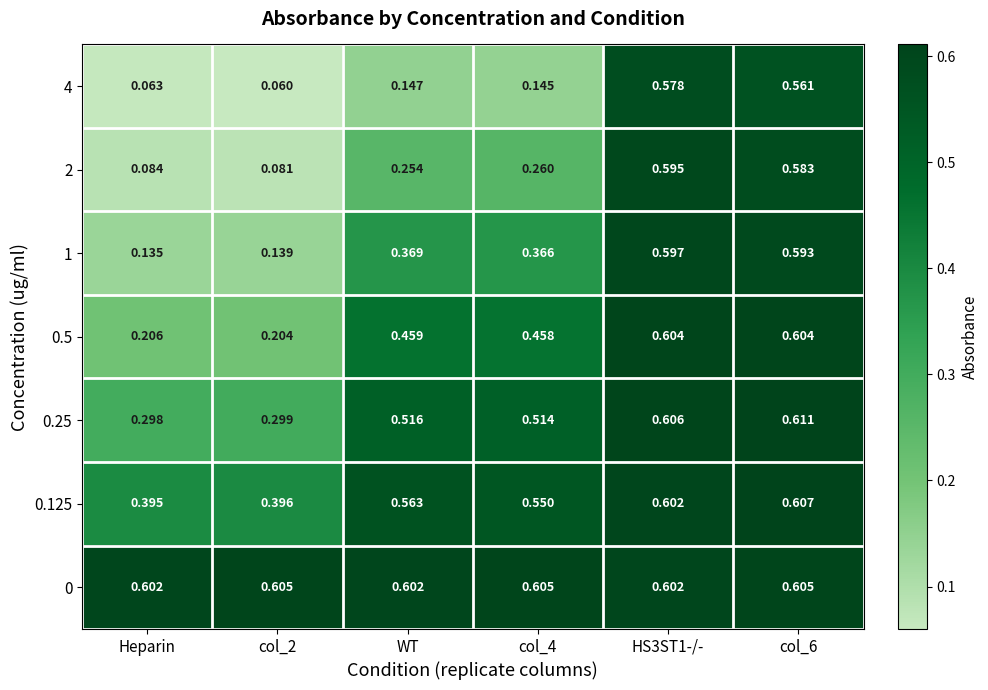

Where is 0.125 nearest to the value 0?

Heparin